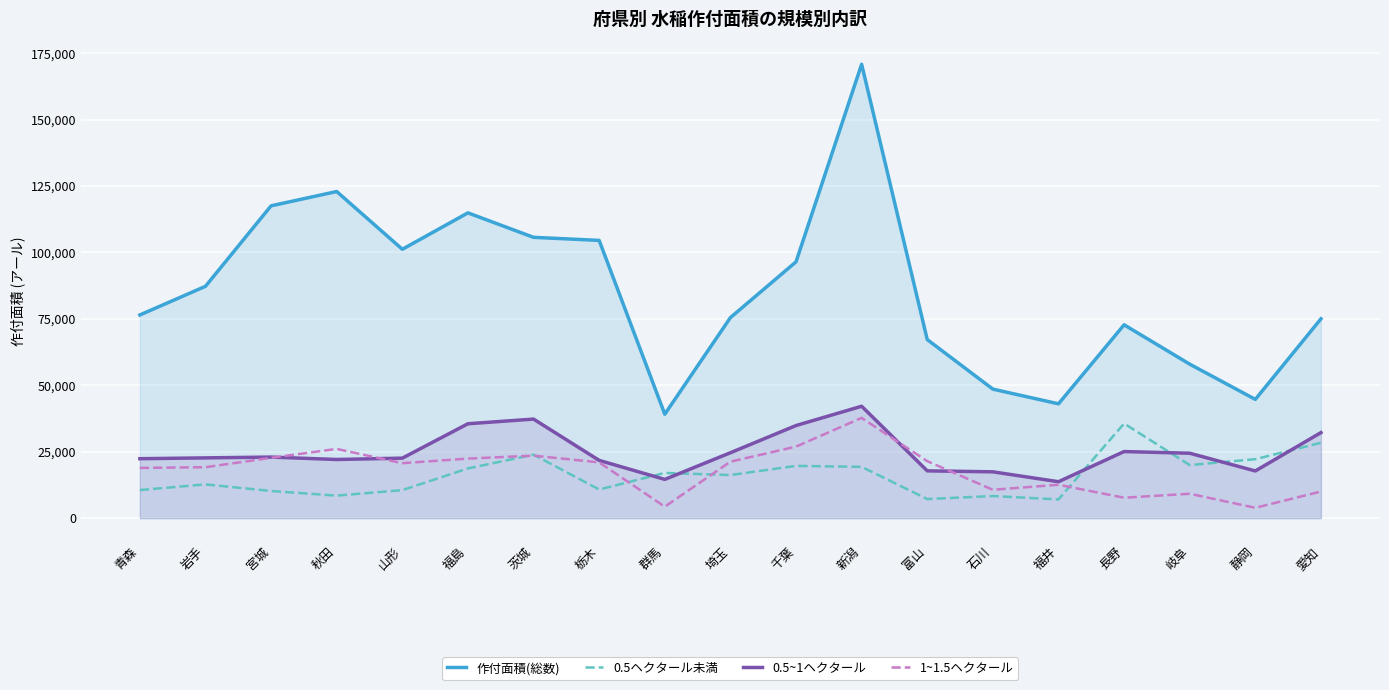

What is the label of the 3rd point from the left?

宮城